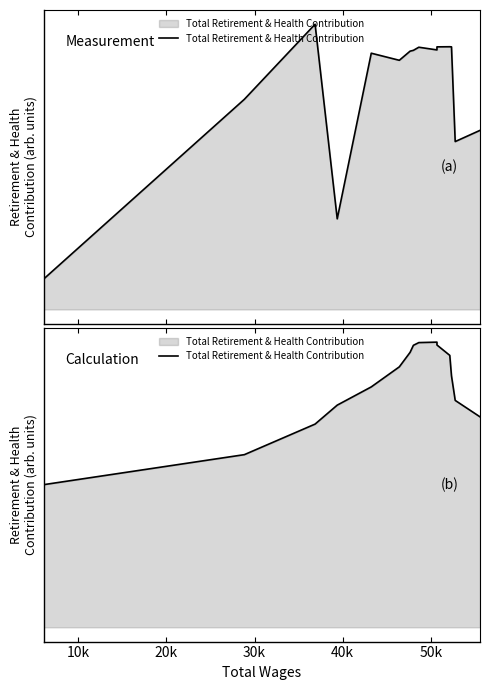

What is the difference between the second highest and minimum values?

9792.9